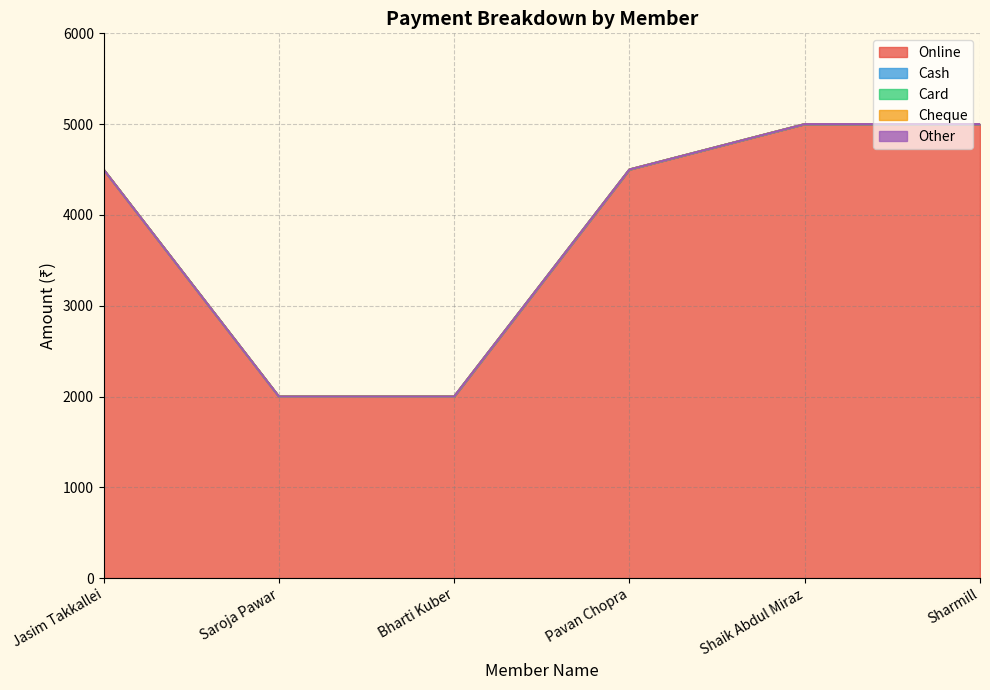

True or false: Other and Online intersect in this chart.

False